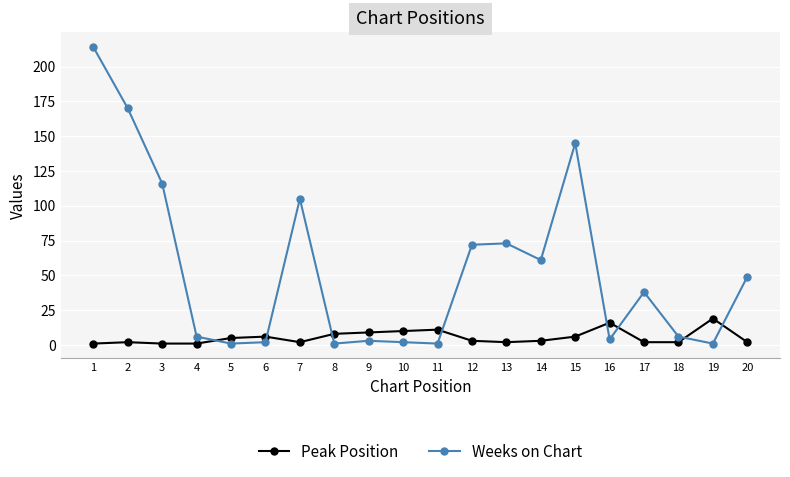

Is it true that Peak Position equals 19 at 19?

True